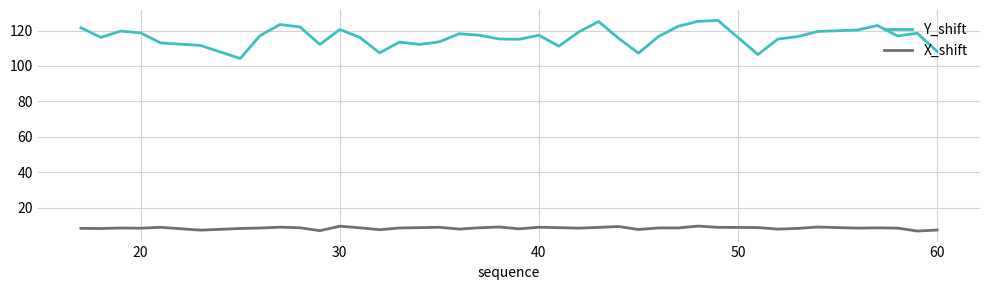

True or false: X_shift and Y_shift intersect in this chart.

False